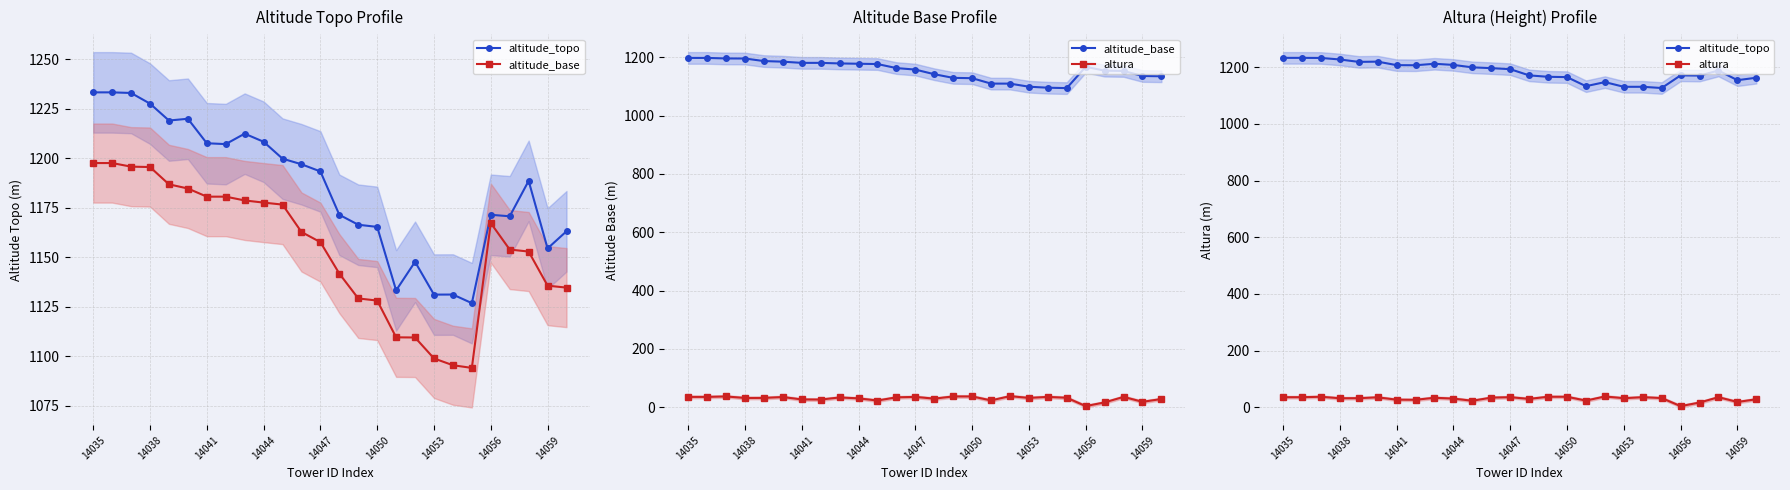

How many distinct data groups are displayed?

3